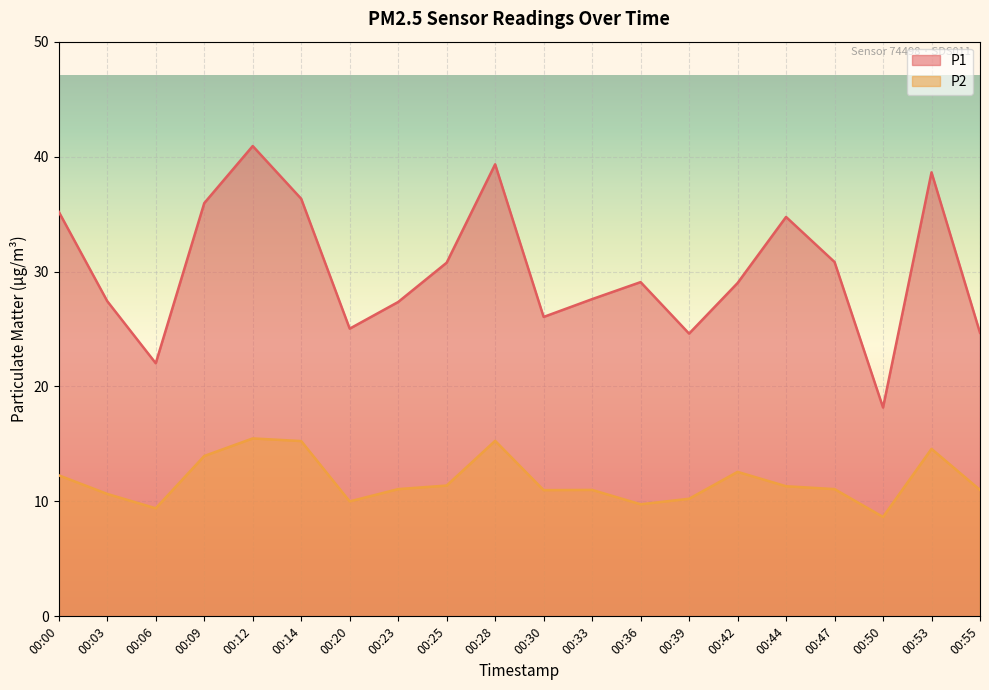

What are all the series names shown in the legend?

P1, P2